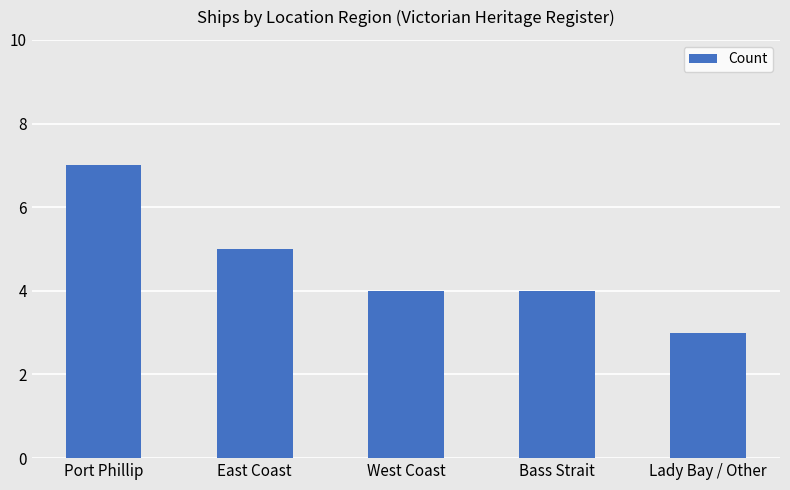

Which label corresponds to the smallest value in the chart?

Lady Bay / Other